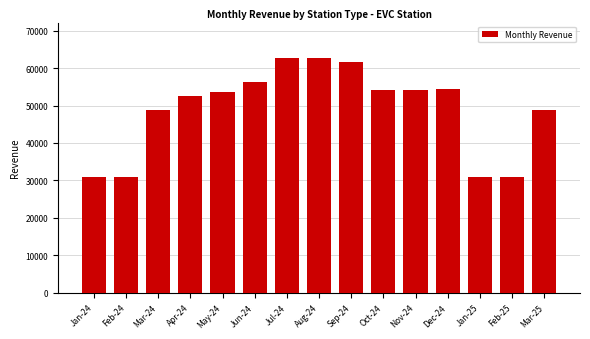

What is the label of the 12th bar from the left?

Dec-24